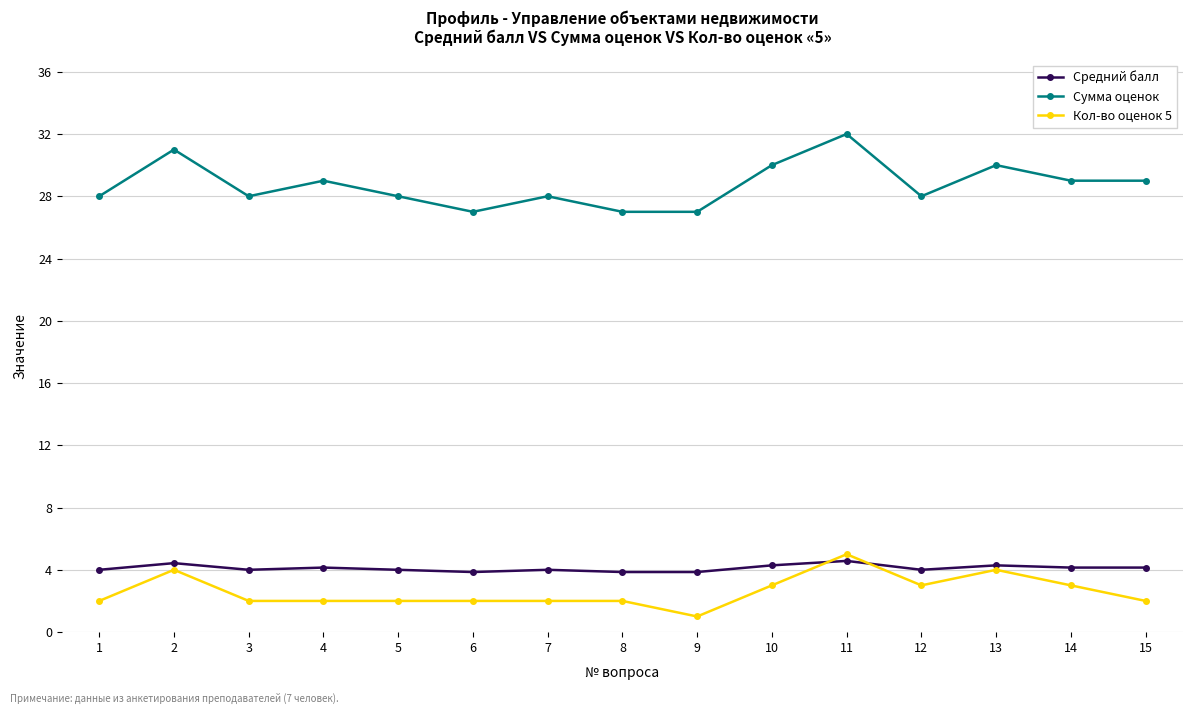

What is the value of the Сумма оценок point at the 7th from the left?

28.0